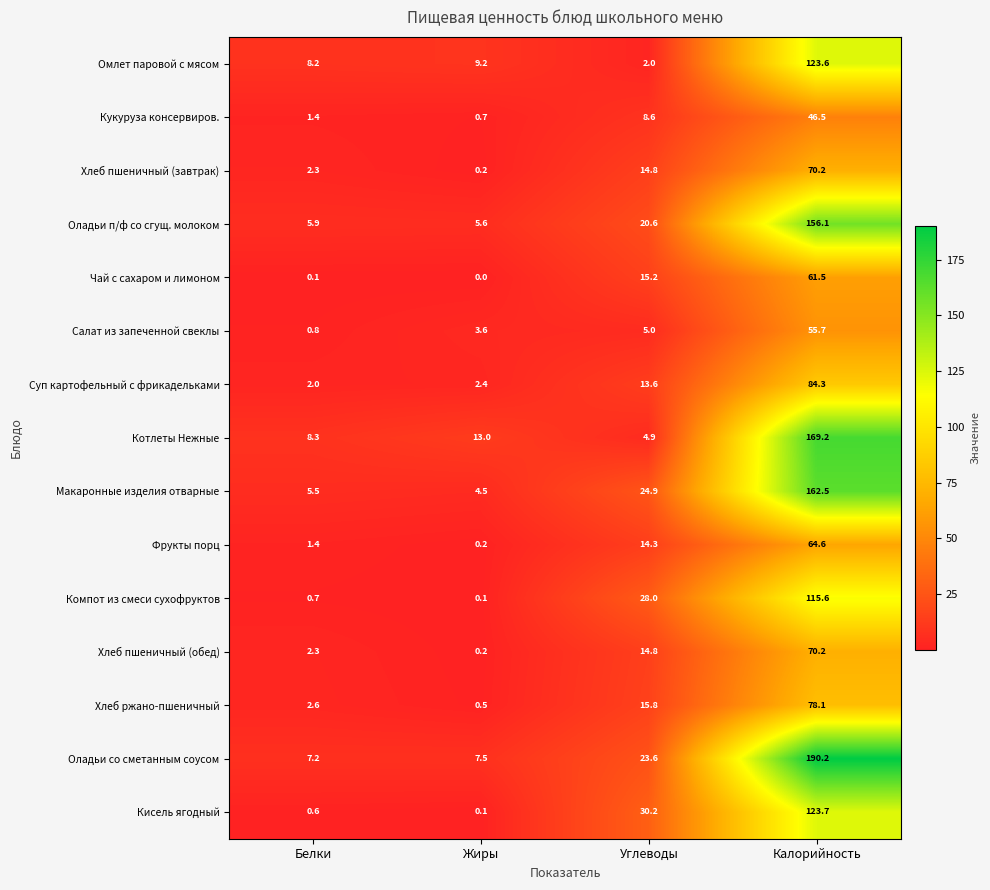

Between Жиры and Калорийность, which series saw the biggest shift?

Оладьи со сметанным соусом